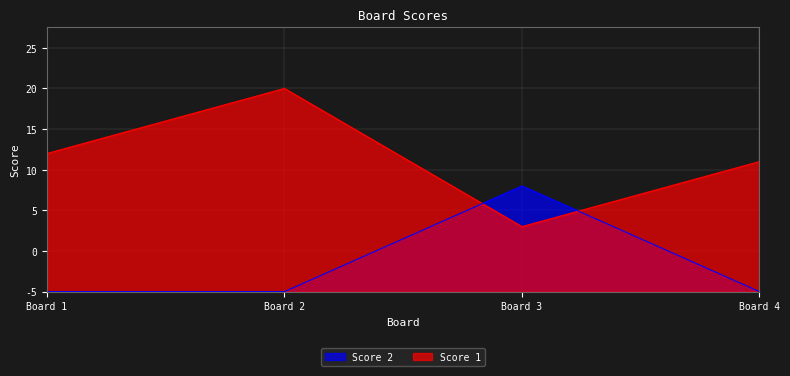

At which label does Score 1 first exceed 17?

Board 2